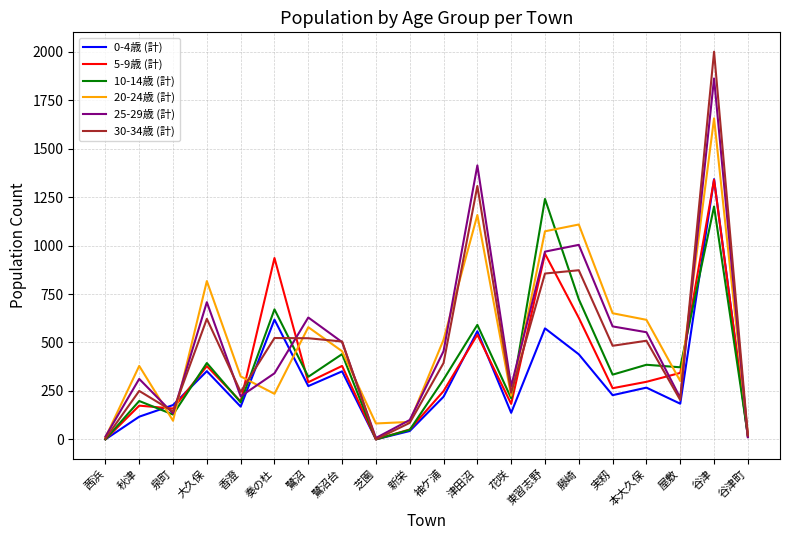

Where is 25-29歳 (計) nearest to the value 935?

東習志野